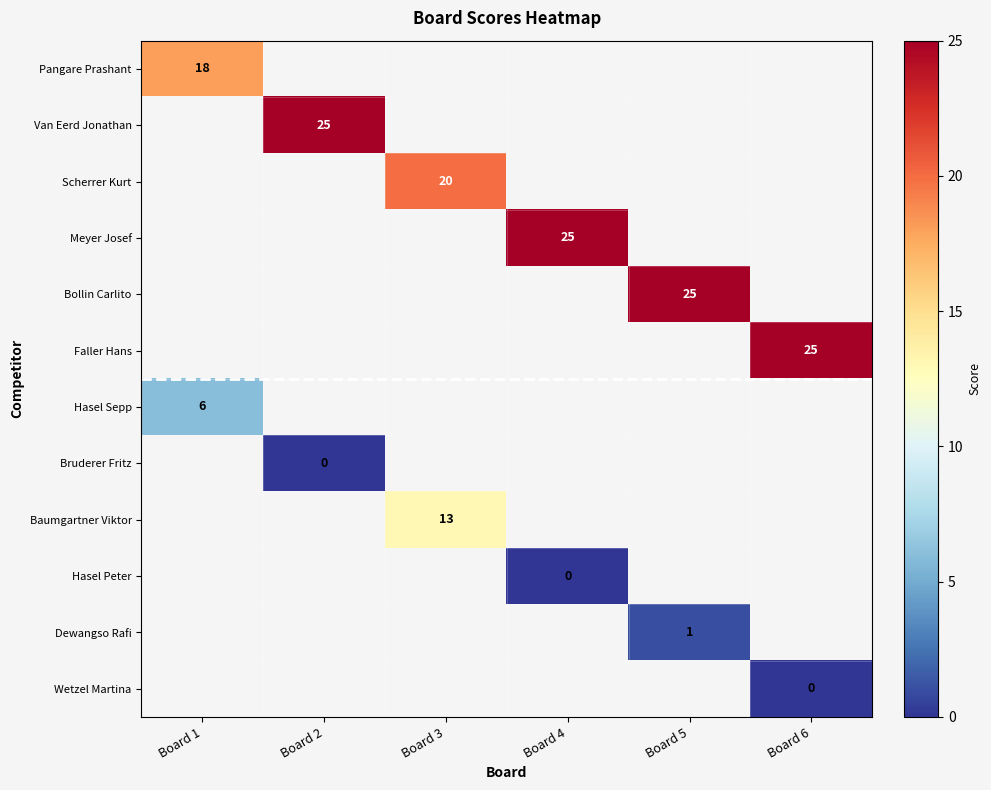

Is it true that Pangare Prashant equals 18 at Board 1?

True